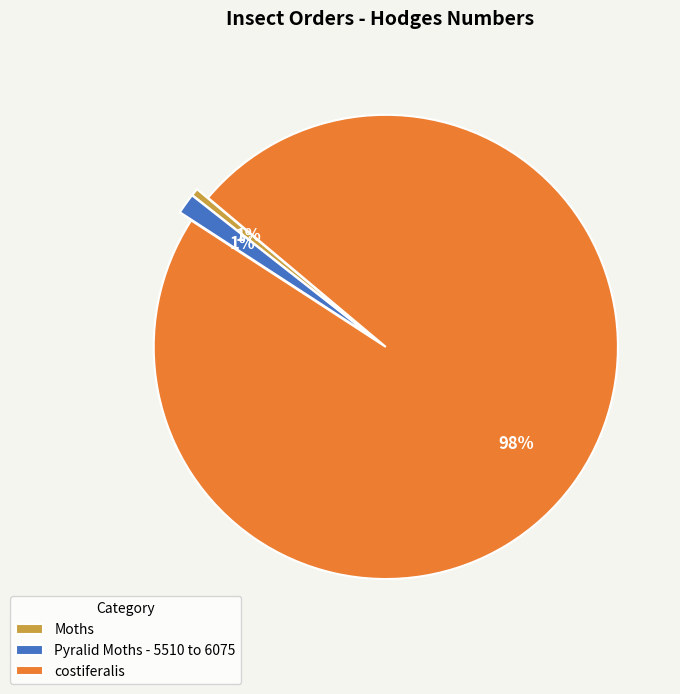

To the nearest percent, what is the average slice percentage?

33%